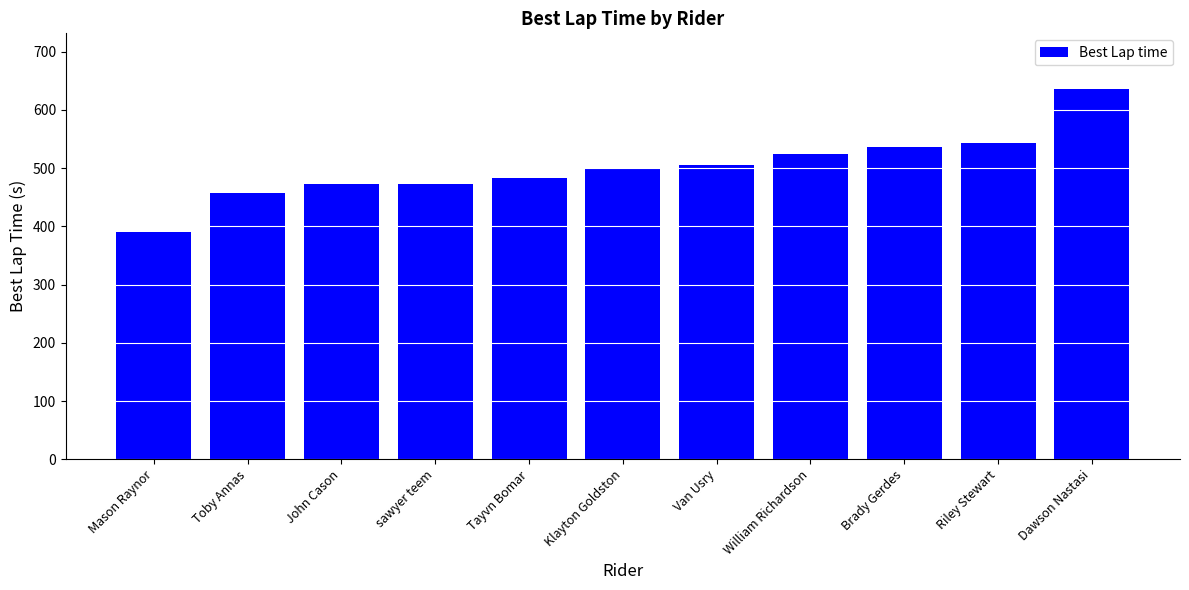

What is the approximate value at sawyer teem?

473.3